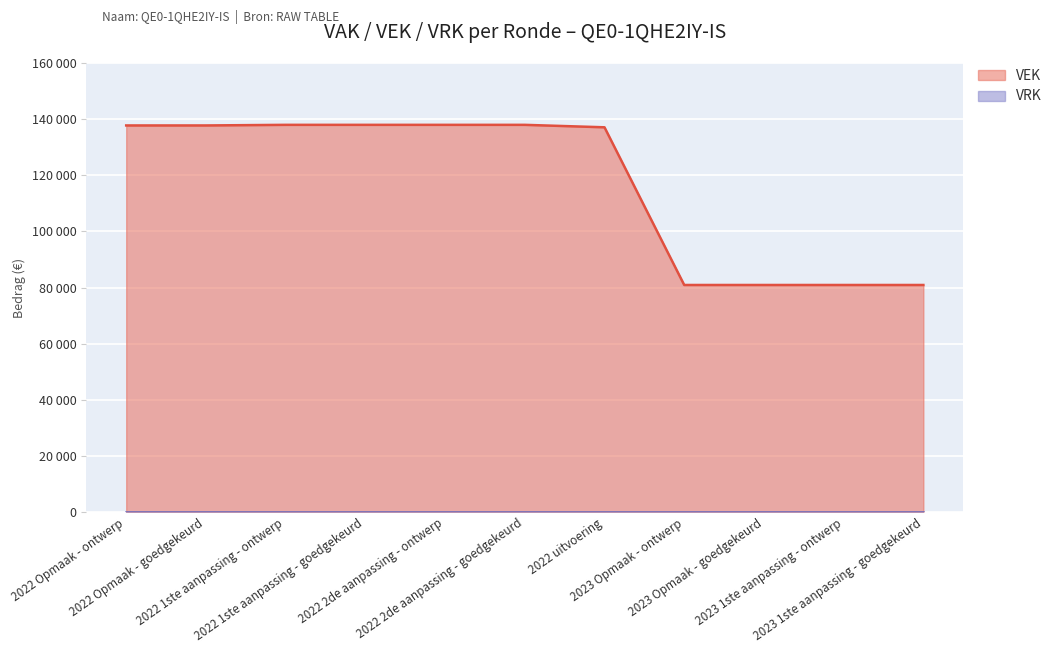

How many data points are above 137749?

4